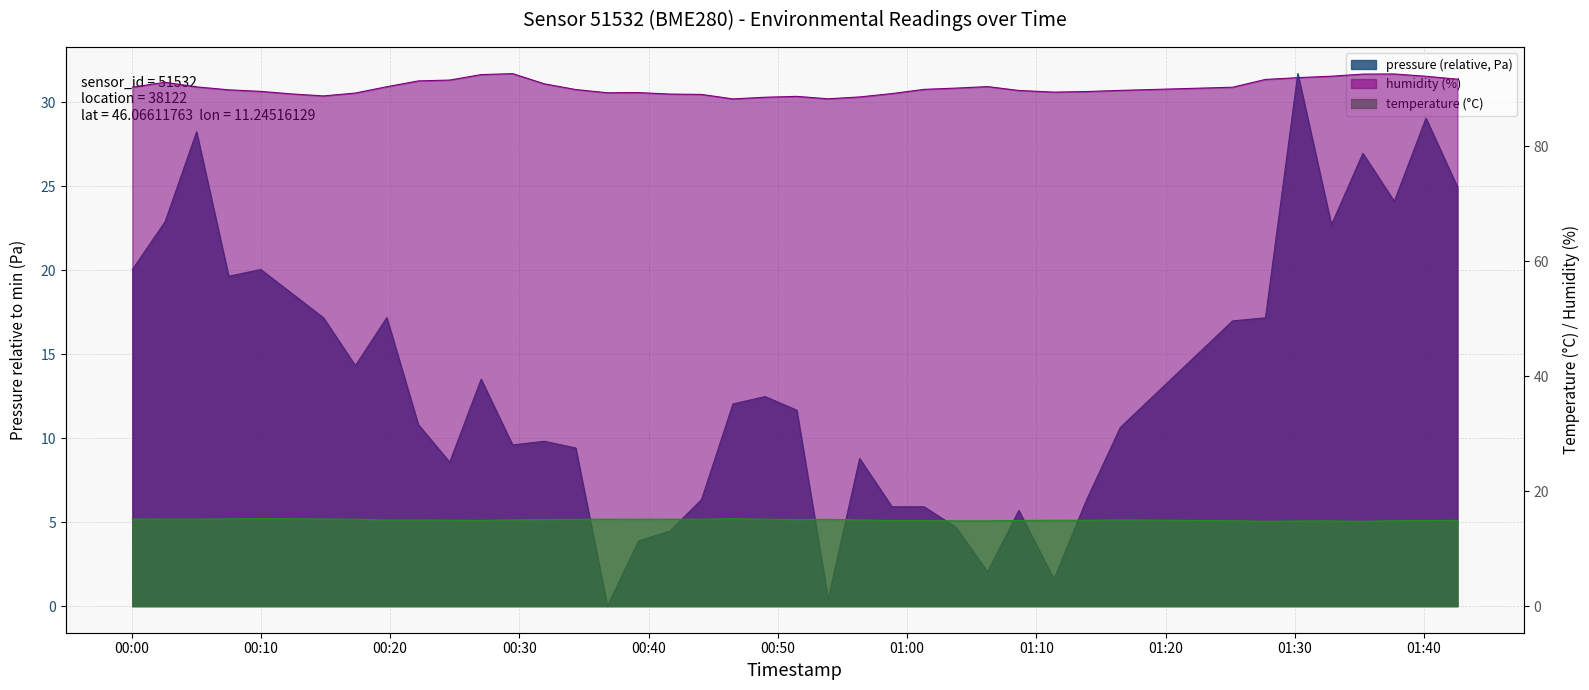

Is the value of pressure at 2023-05-29T01:06:14 greater than the value of temperature at 2023-05-29T00:39:14?

No